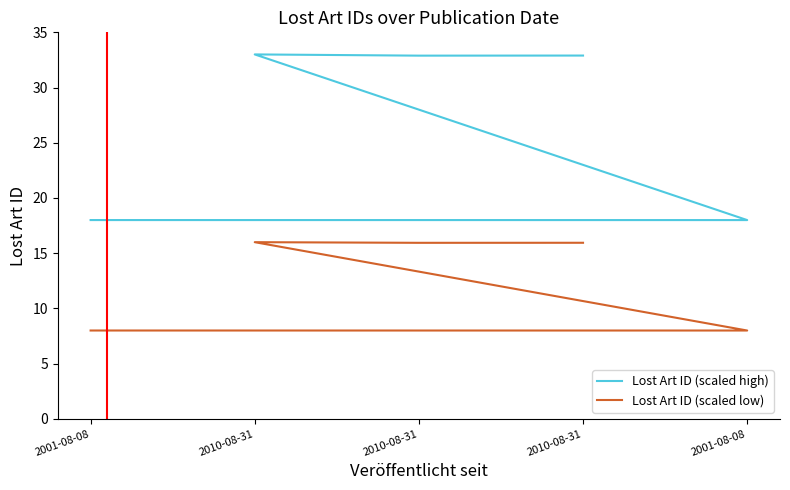

List the series in order of their overall mean, highest first.

Lost Art ID (scaled high), Lost Art ID (scaled low)